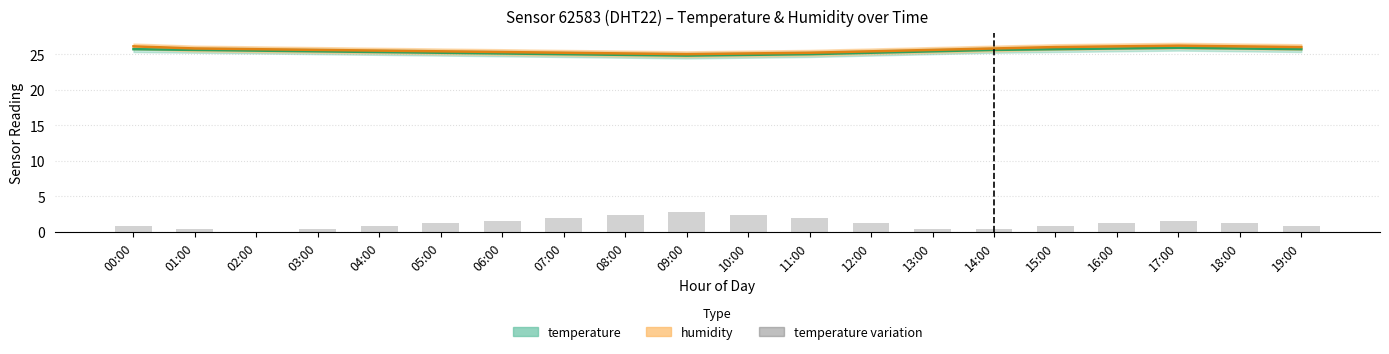

What is the maximum value shown in the chart?

26.2